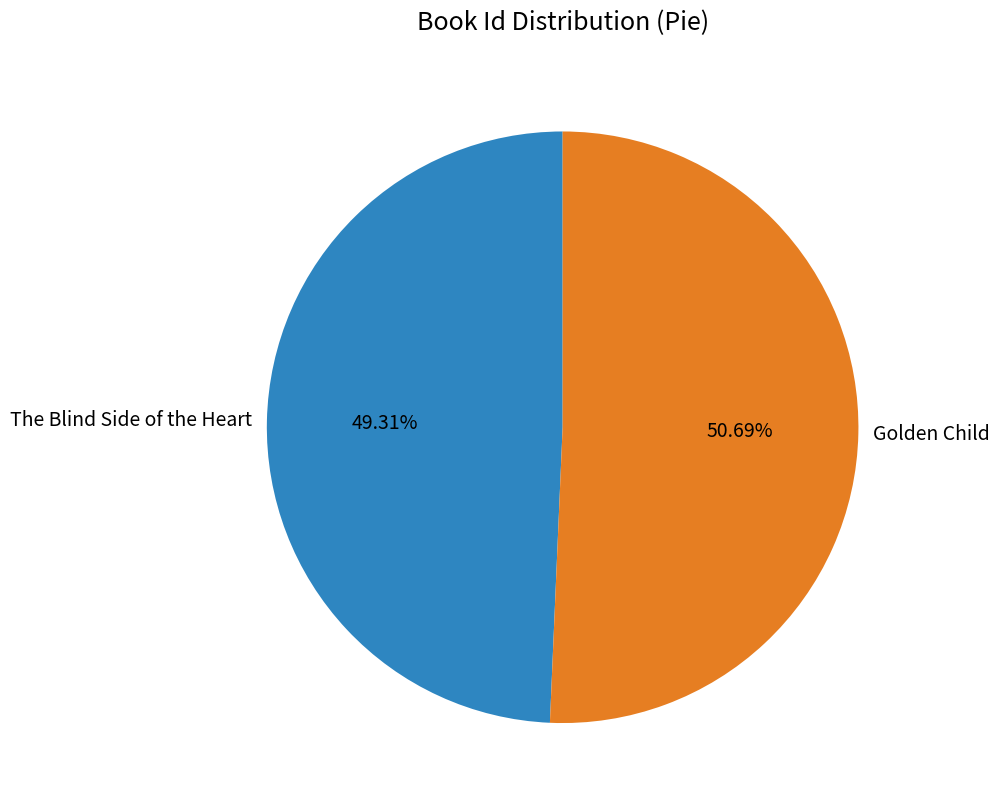

Count the number of slices in the pie.

2